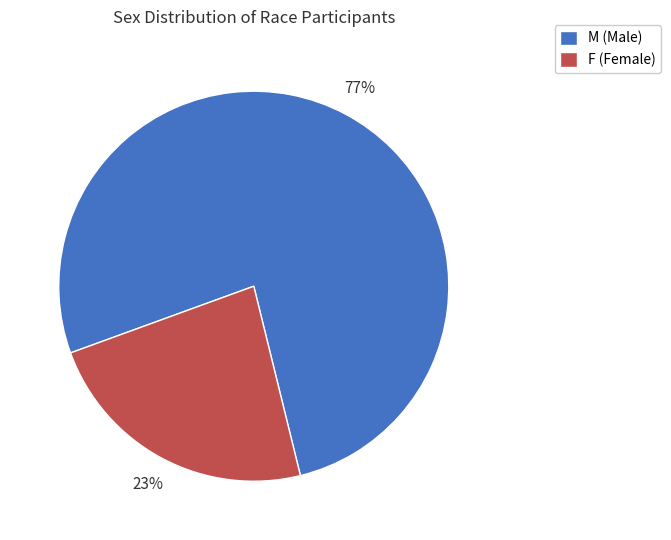

What is the majority slice?

M